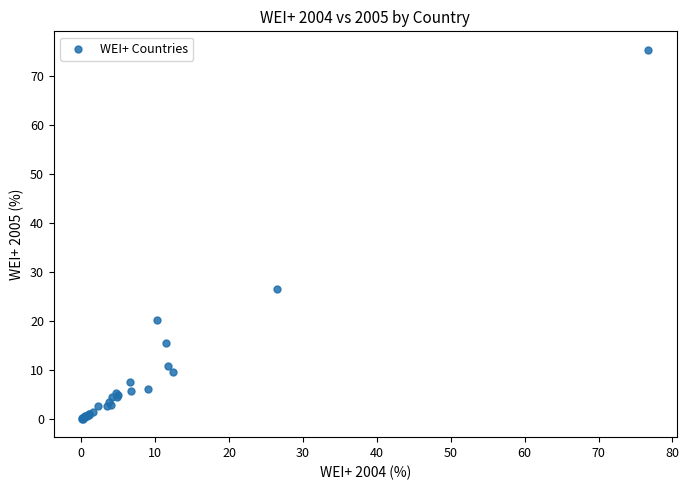

What Y value in the scatter plot is closest to 37?

26.6